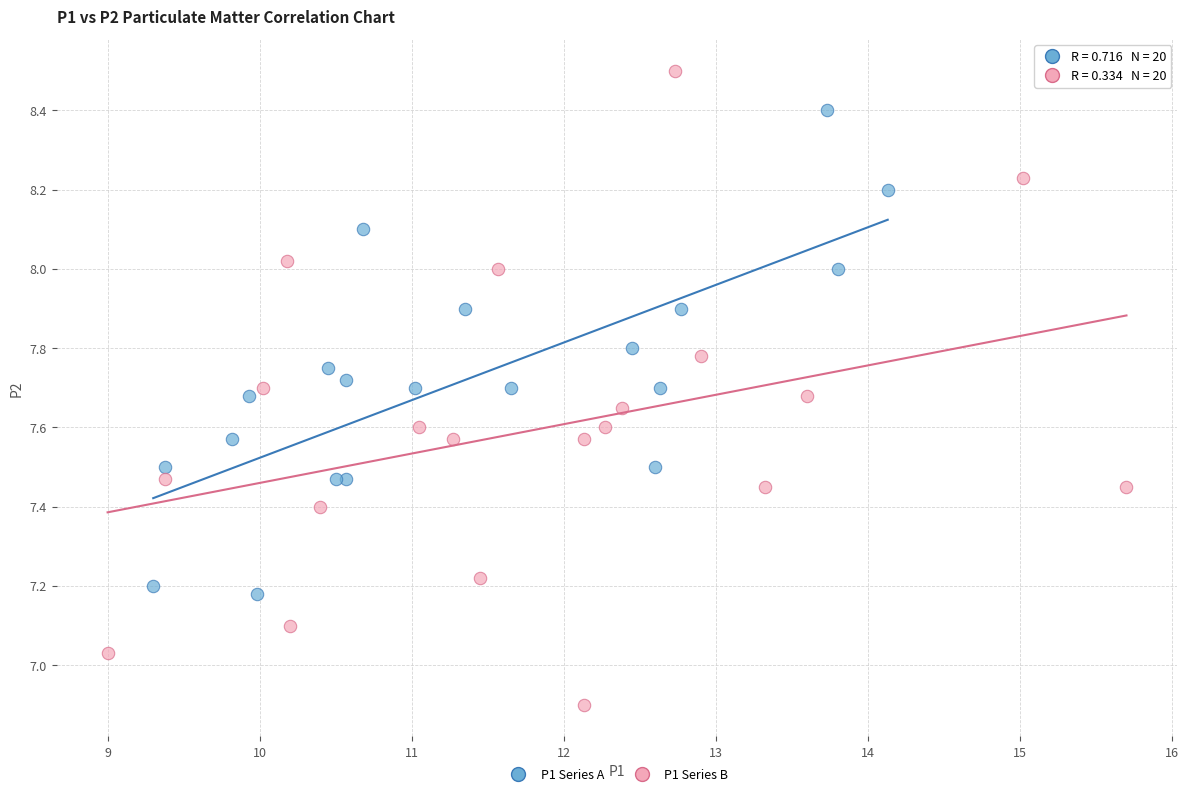

Which series has the largest Y range (max minus min)?

P1 Series B